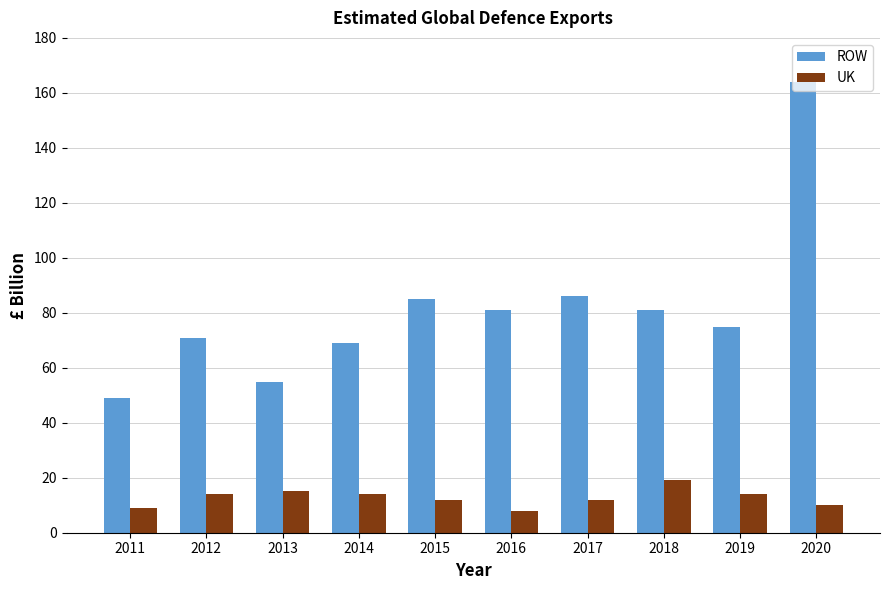

At which label does ROW first exceed 81?

2015